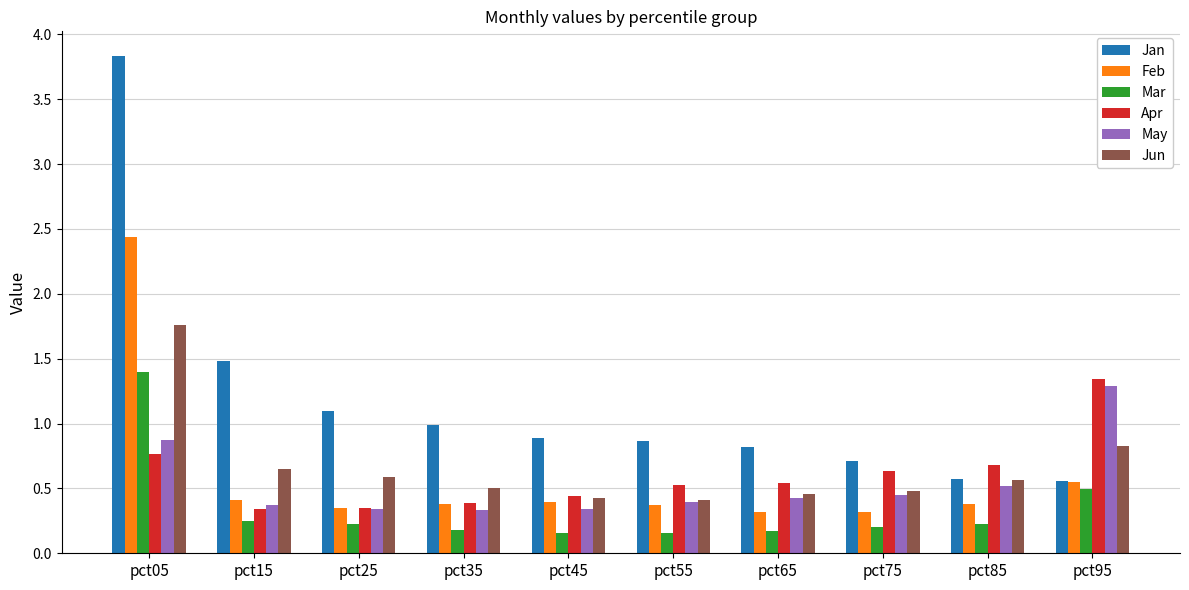

What is the greatest value displayed?

3.8